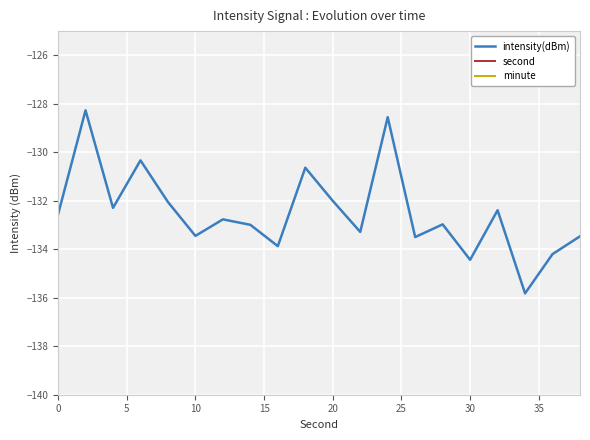

The intensity(dBm) series shows -133.4 at 10. True or false?

True